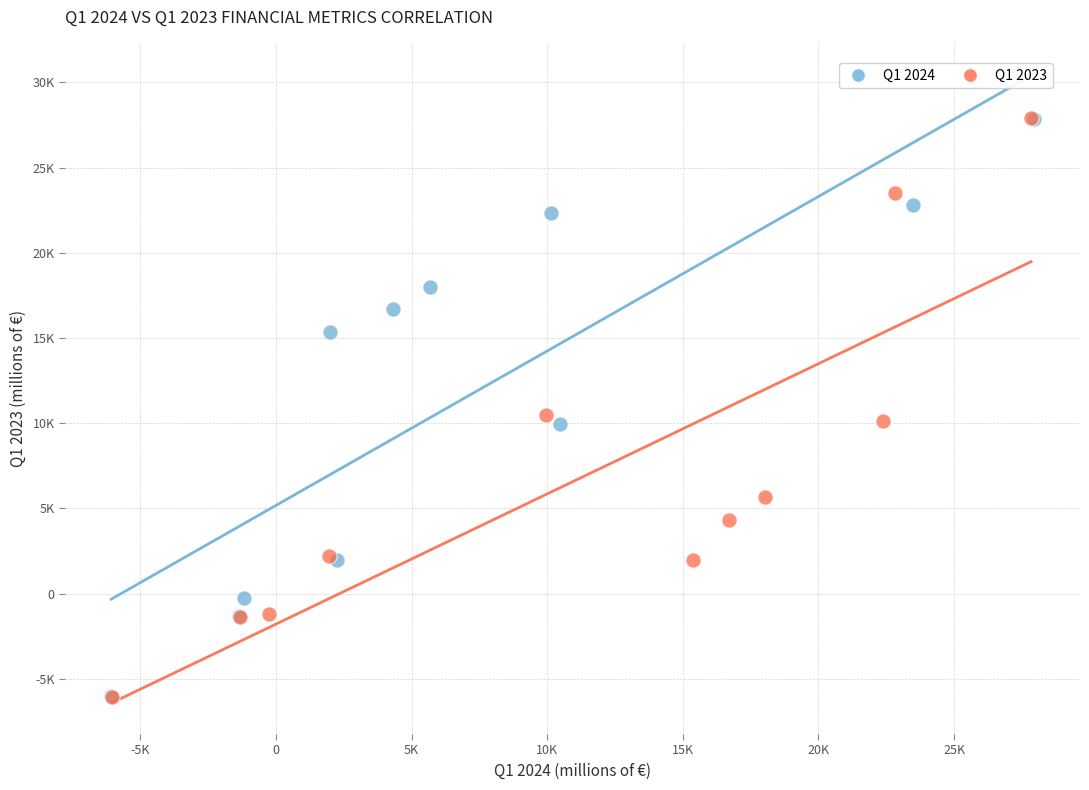

What are all the series names shown in the legend?

Q1 2024, Q1 2023